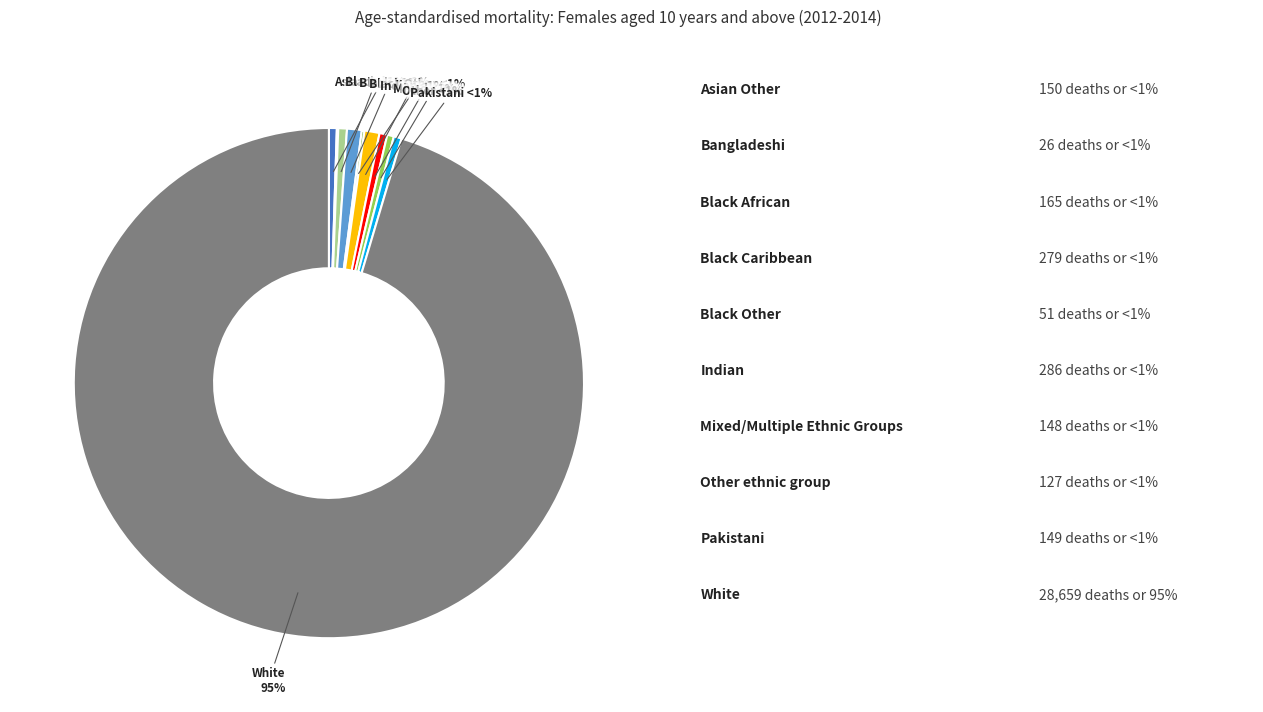

Count the number of slices in the pie.

10